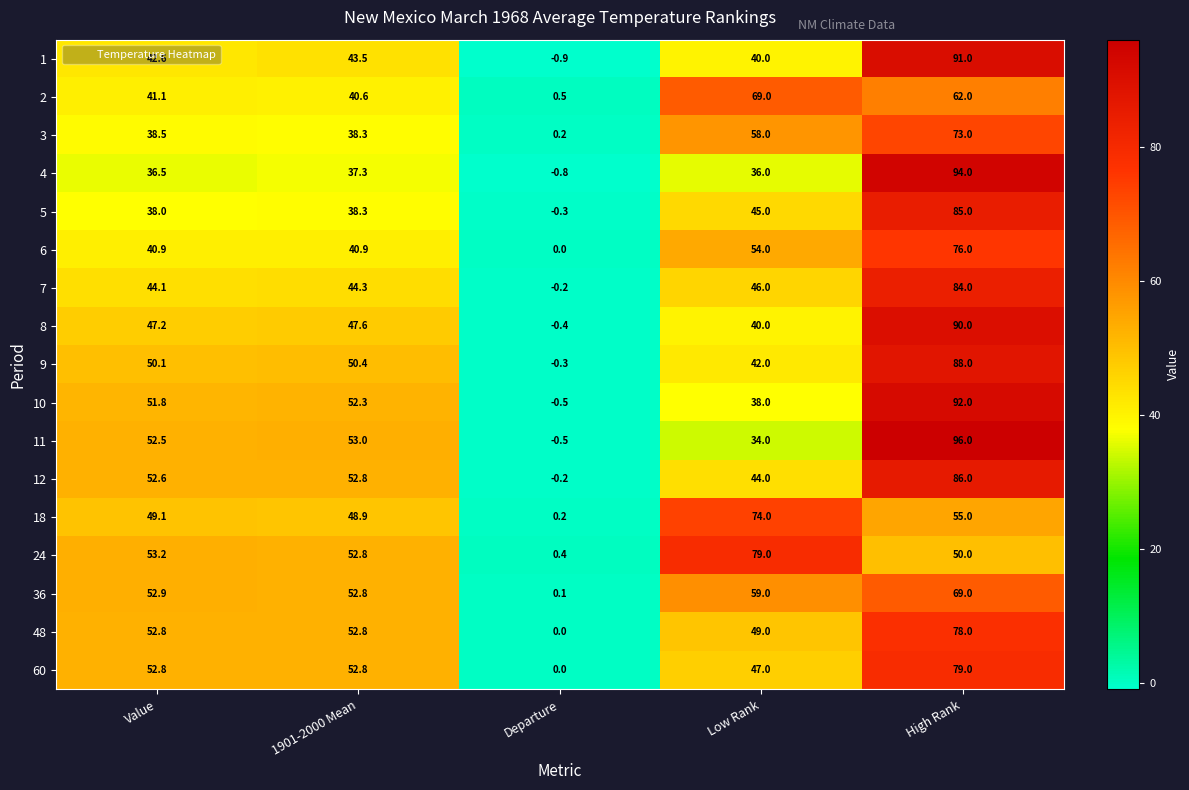

True or false: 7 has a value of 19.6 at Low Rank.

False